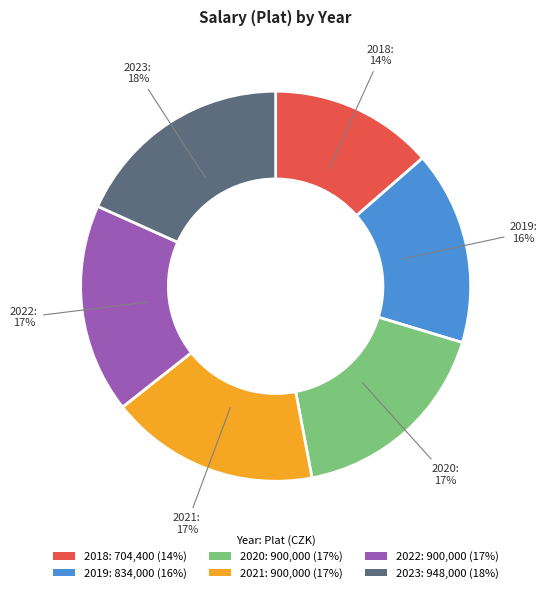

Combined, do 2021: 900,000 (17%) and 2019: 834,000 (16%) account for over 50%?

No